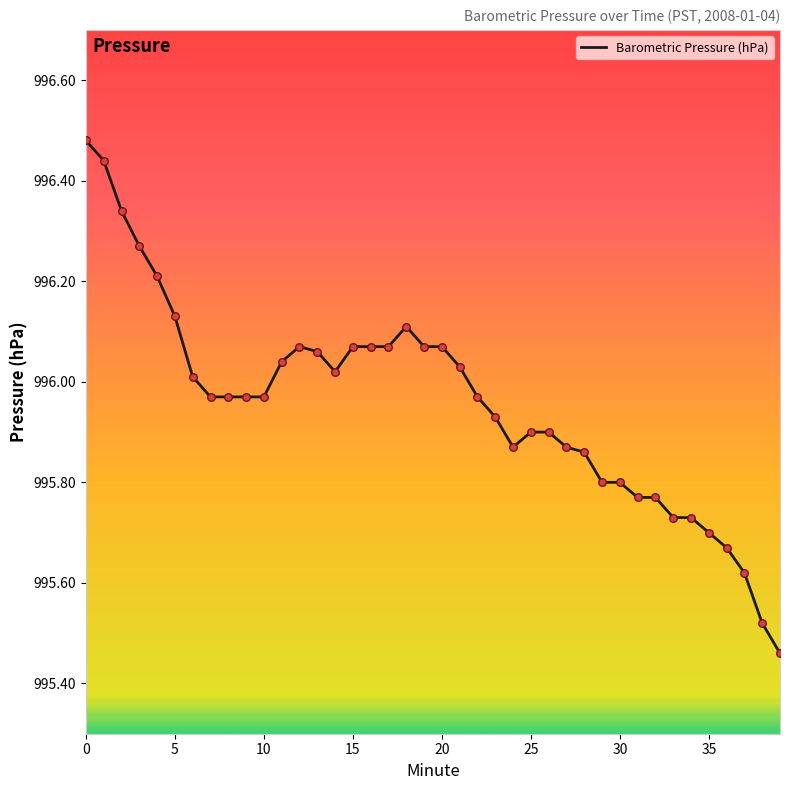

What is the difference between the maximum and minimum values?

1.0